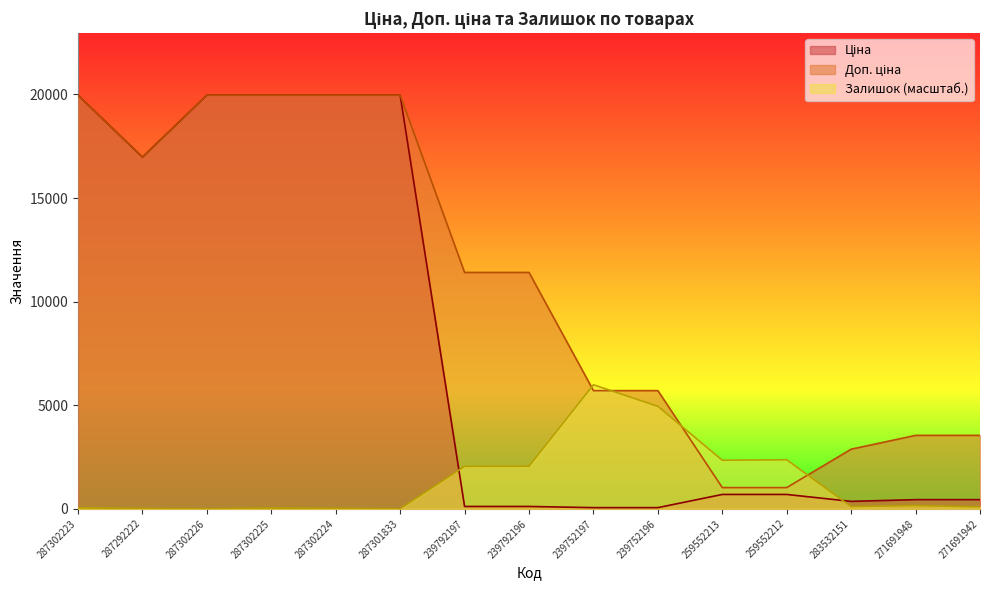

Which series has the largest total across all categories?

Доп. ціна